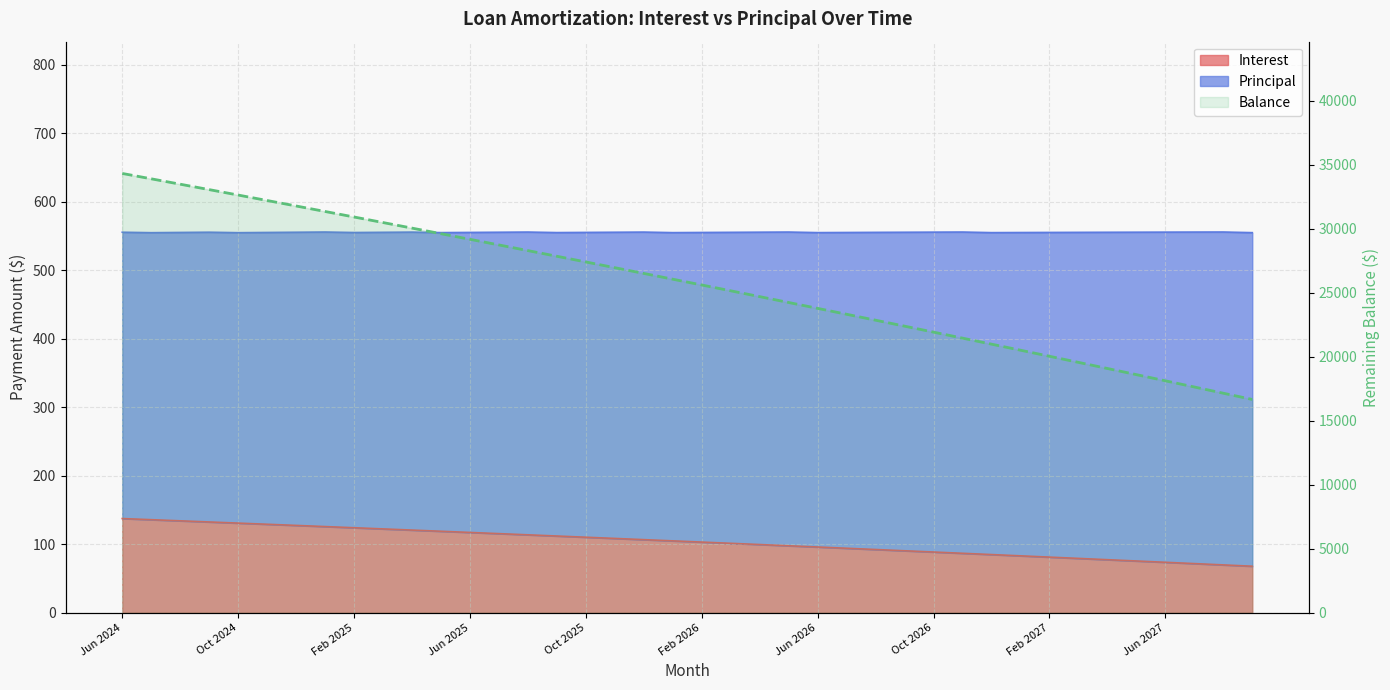

What is the label of the 4th point from the left?

Jun 2025